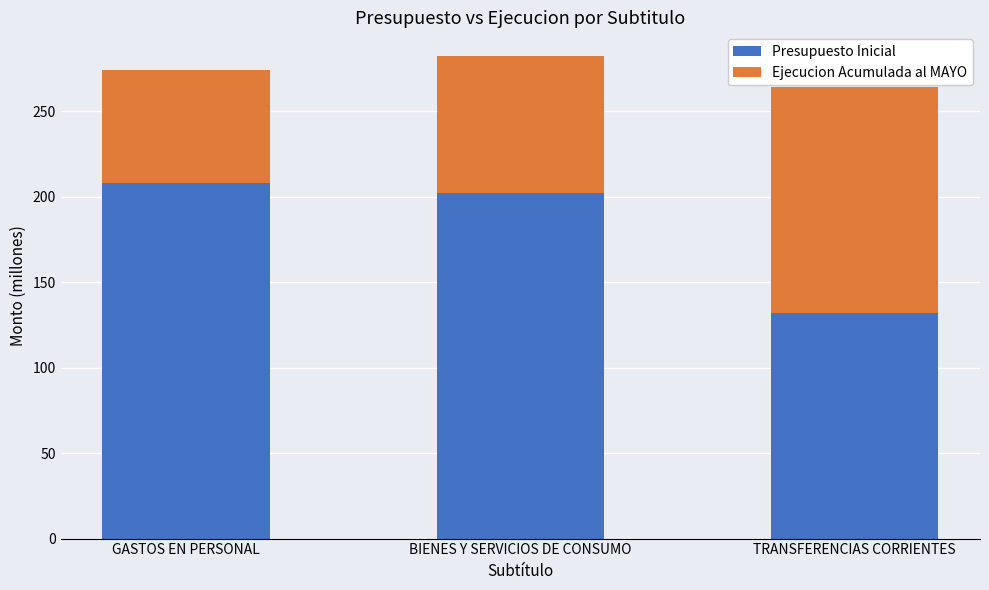

What is the minimum value for Presupuesto Inicial?

132